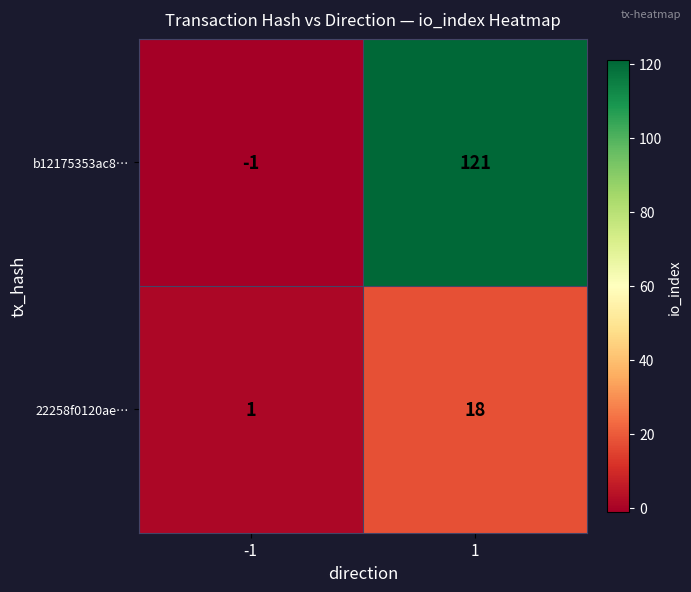

Count the number of categories in the chart.

2